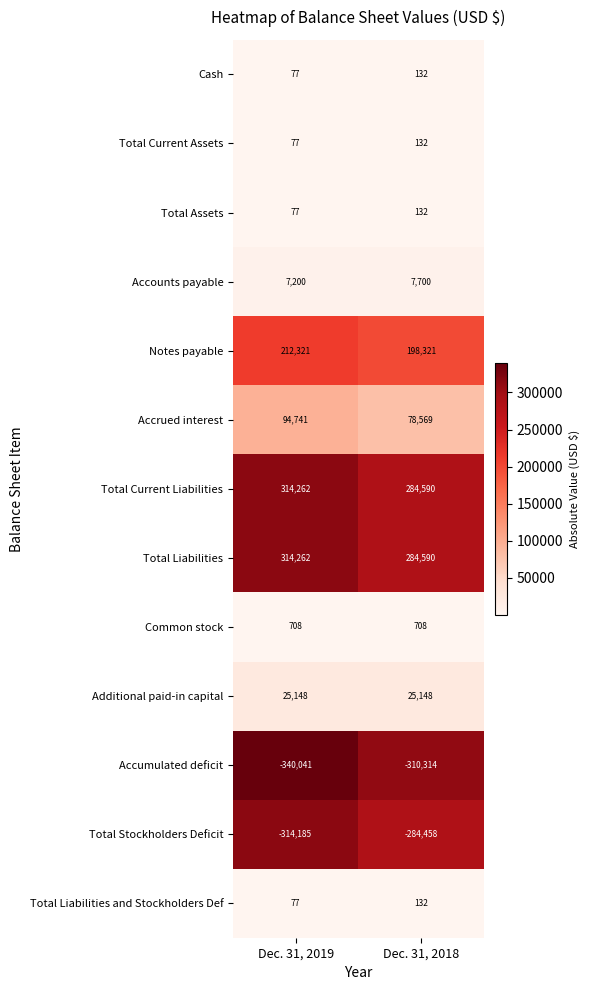

Read the Additional paid-in capital value at Dec. 31, 2019.

25148